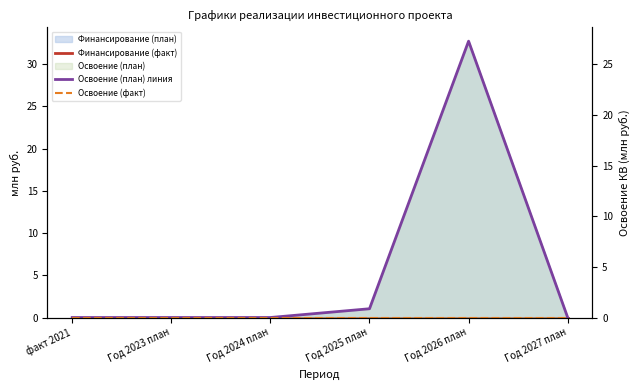

The Освоение (план) линия series shows 0.0 at Год 2023 план. True or false?

True